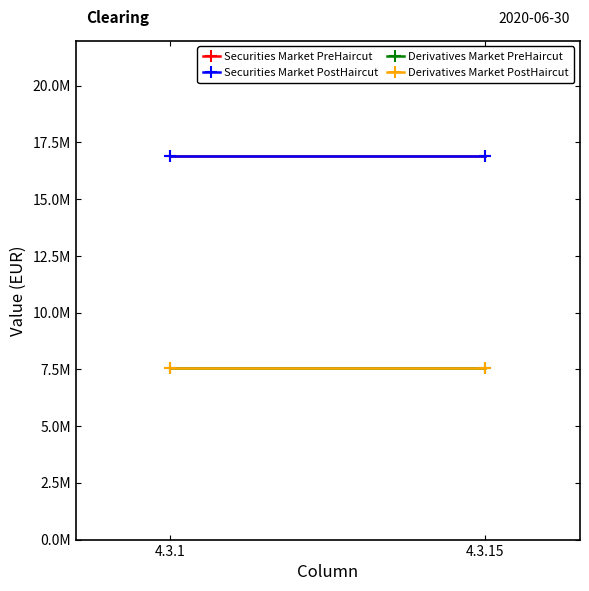

What is the difference between the highest and lowest values at 4.3.15?

9362509